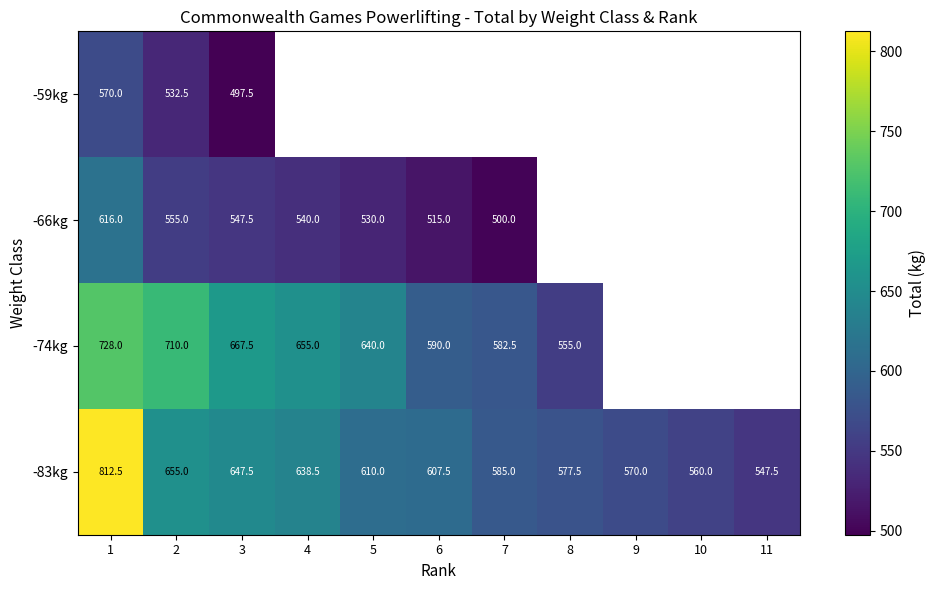

What is the maximum value for -83kg?

812.5